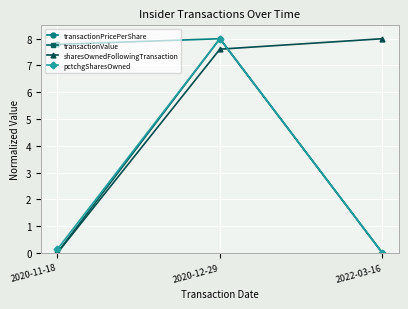

What is the maximum value shown in the chart?

8.0